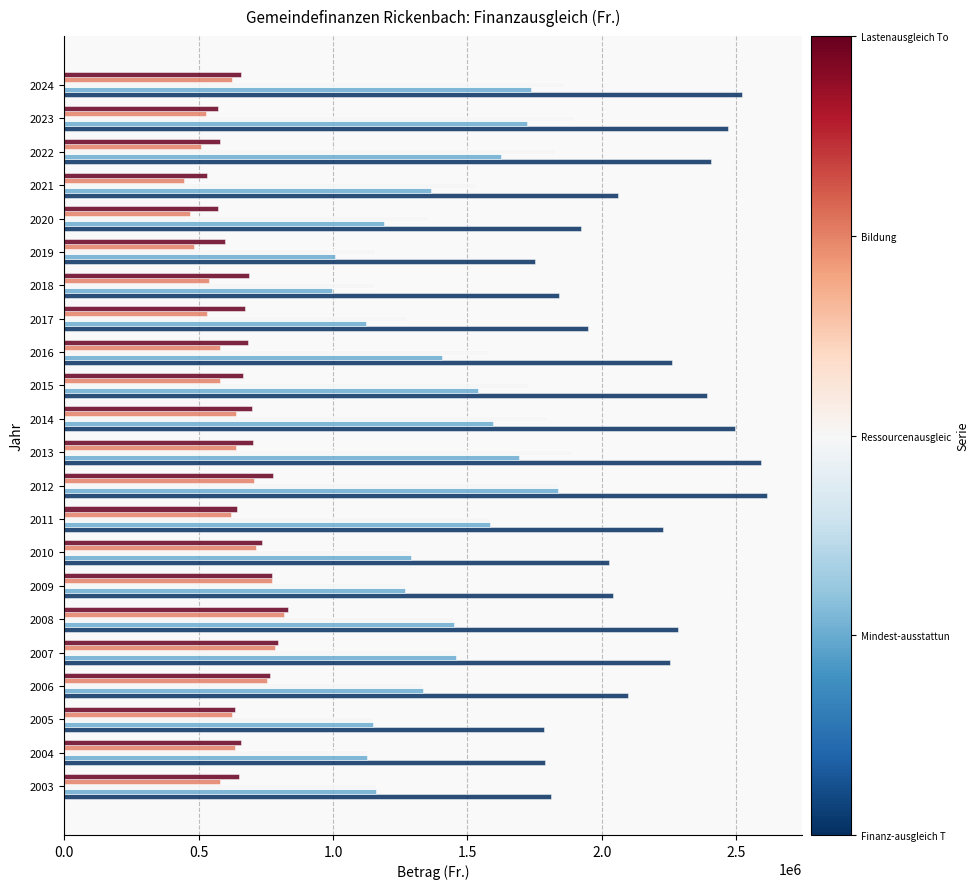

What is the minimum value shown in the chart?

444852